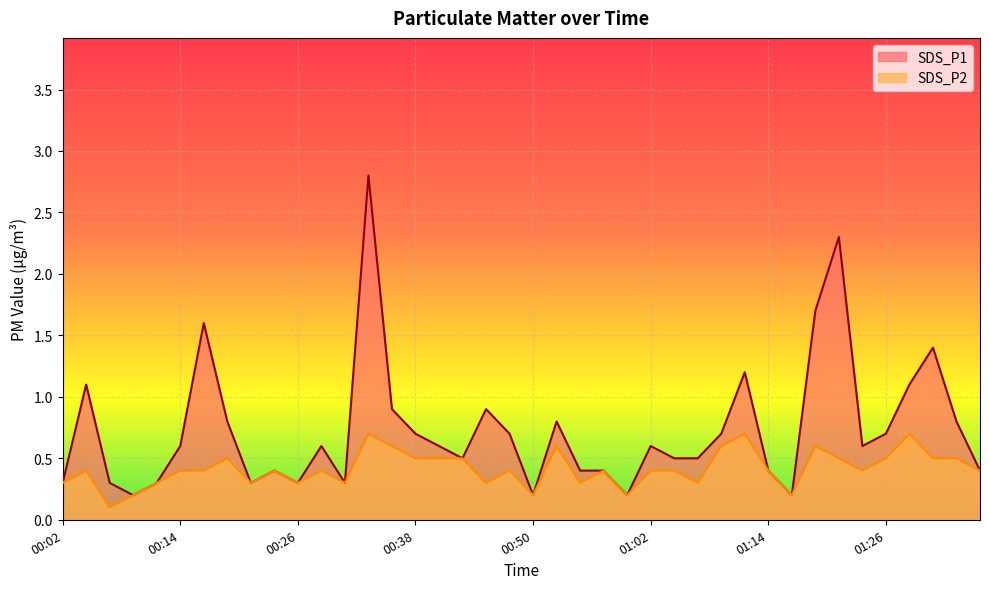

In SDS_P2, how many points are higher than both neighbors (excluding endpoints)?

11